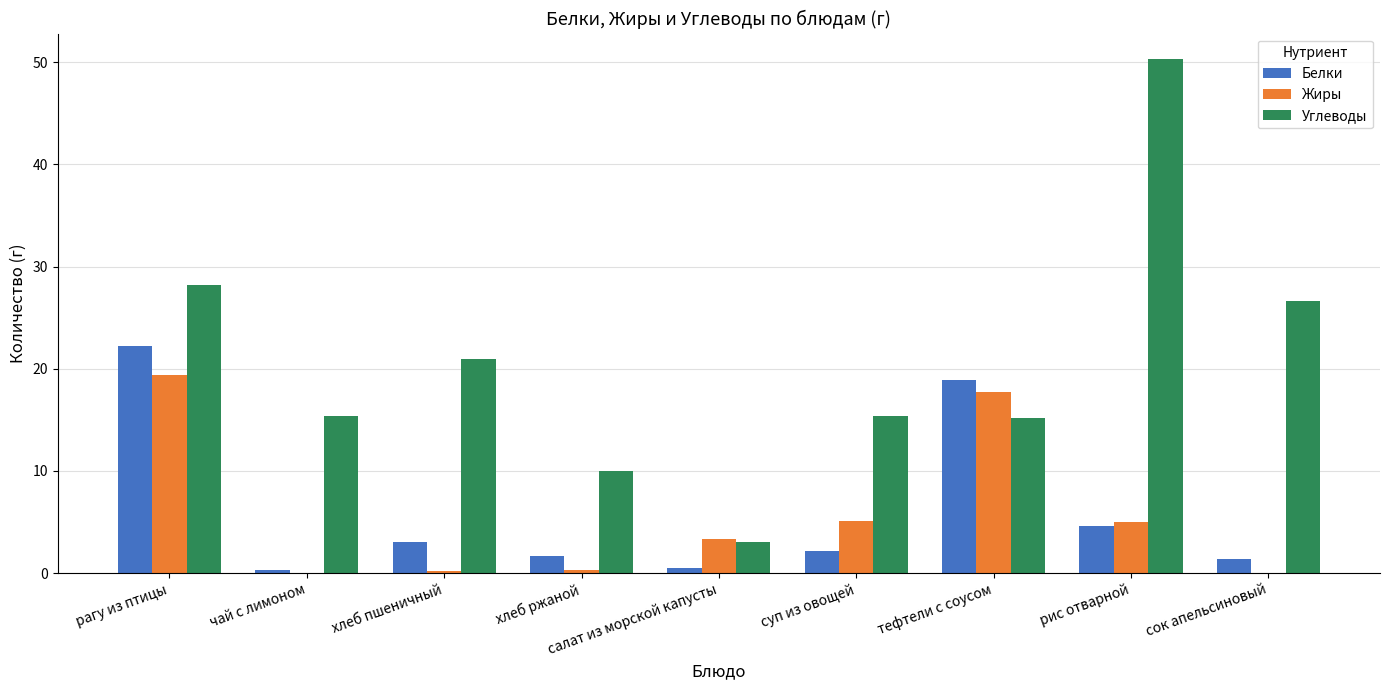

True or false: Углеводы has a value of 50.3 at рис отварной.

True